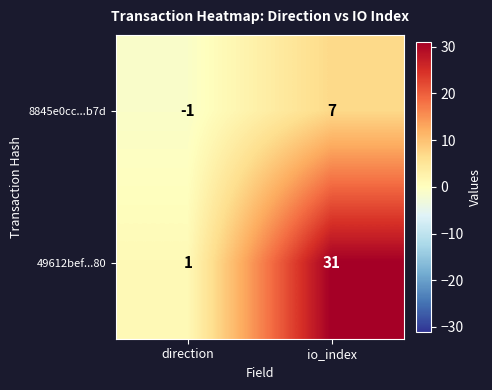

The value of 49612bef...80 at direction is 1. True or false?

True